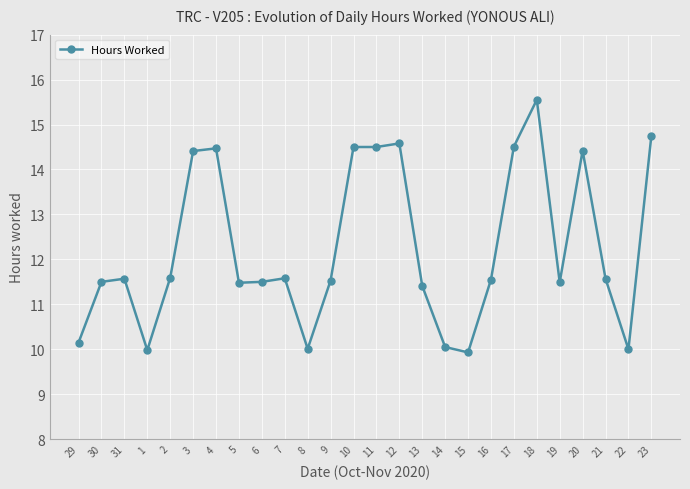

What is the value of the 25th point from the left?

10.0